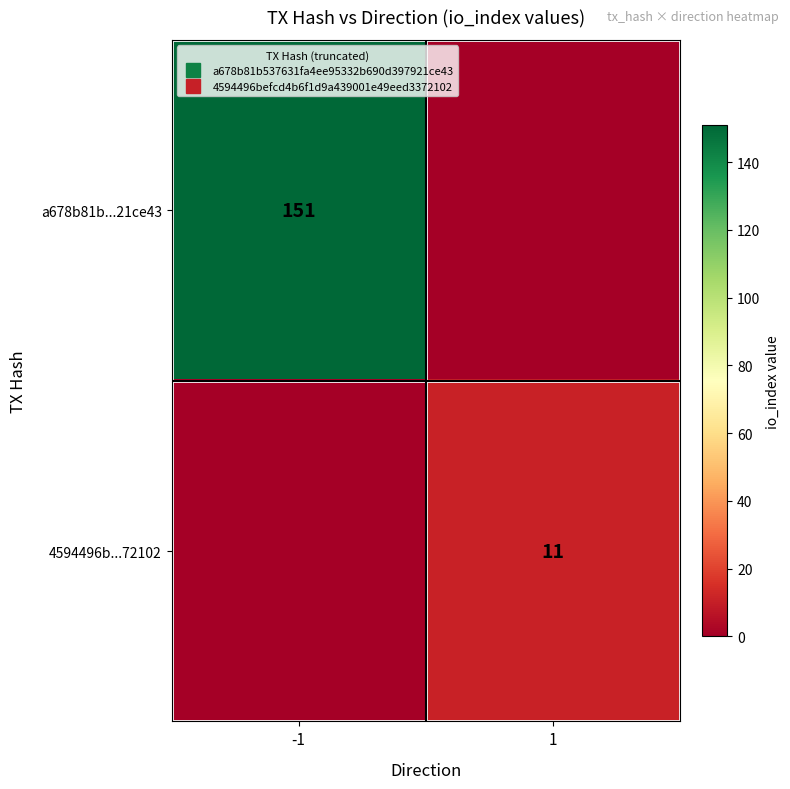

List the labels in order of 4594496b...72102 value, smallest first.

-1, 1